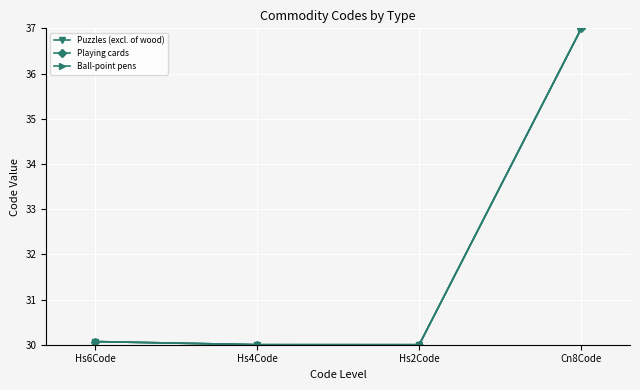

Reading left to right, list all the values displayed in this chart.

Puzzles (excl. of wood): Hs6Code=30.1	Hs4Code=30.0	Hs2Code=30.0	Cn8Code=37.0
Playing cards: Hs6Code=30.1	Hs4Code=30.0	Hs2Code=30.0	Cn8Code=37.0
Ball-point pens: Hs6Code=30.1	Hs4Code=30.0	Hs2Code=30.0	Cn8Code=37.0